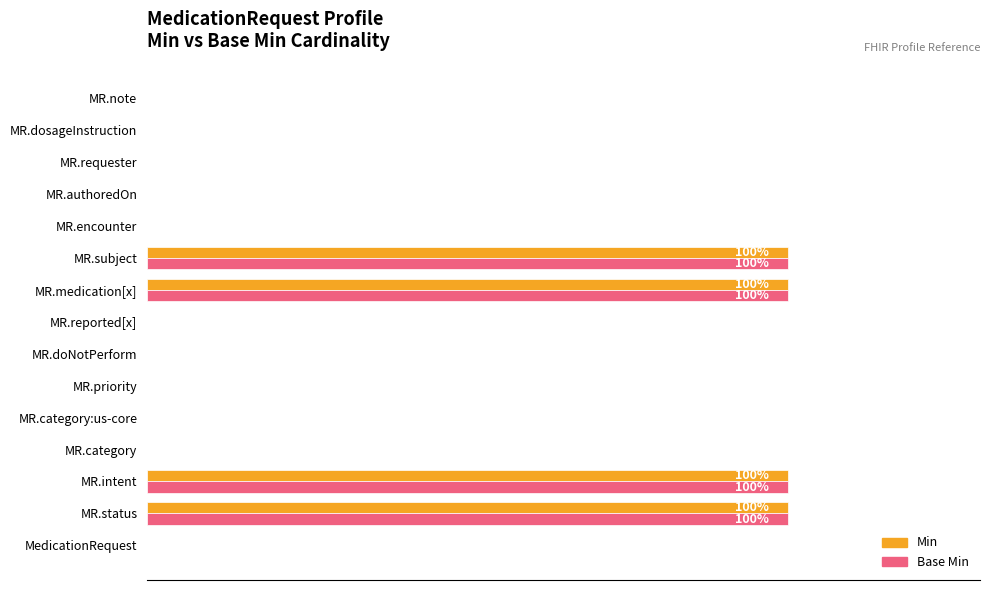

Reading left to right, transcribe all the data shown in this chart.

Min: 0	100	100	0	0	0	0	0	100	100	0	0	0	0	0
Base Min: 0	100	100	0	0	0	0	0	100	100	0	0	0	0	0